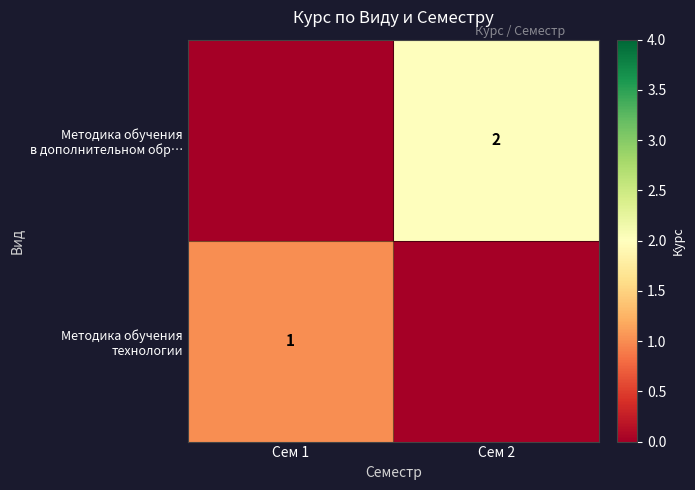

Where is Методика обучения технологии nearest to the value 0?

Сем 2